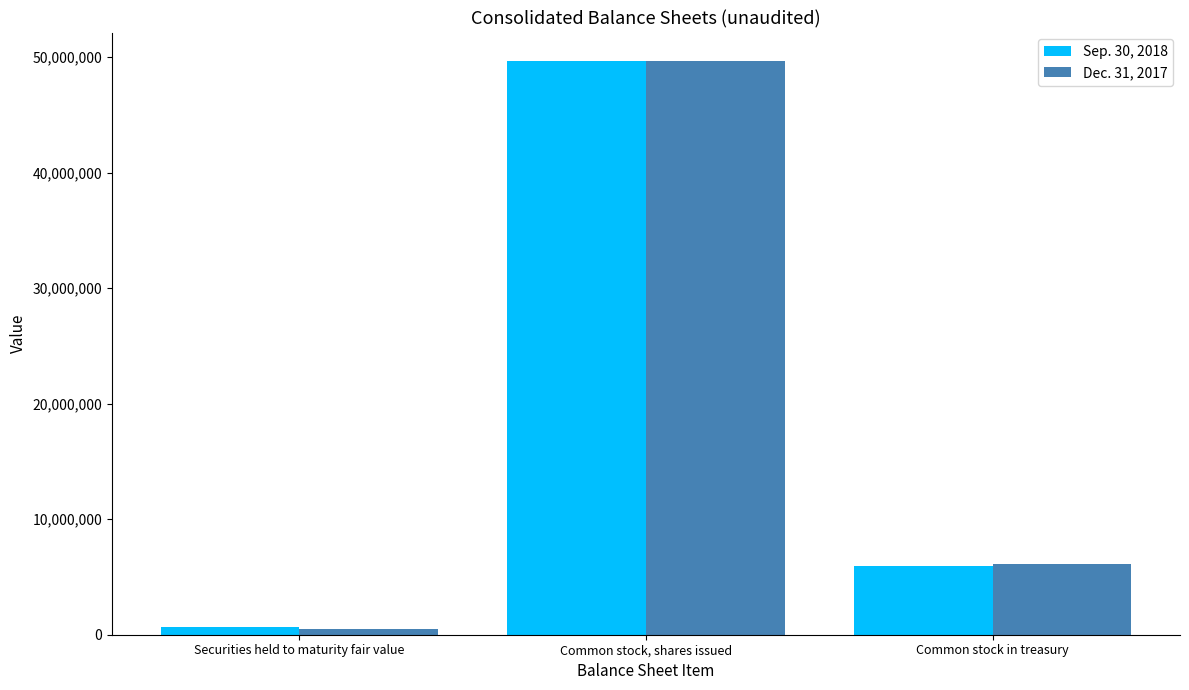

Which series changed the most between Common stock, shares issued and Common stock in treasury?

Sep. 30, 2018